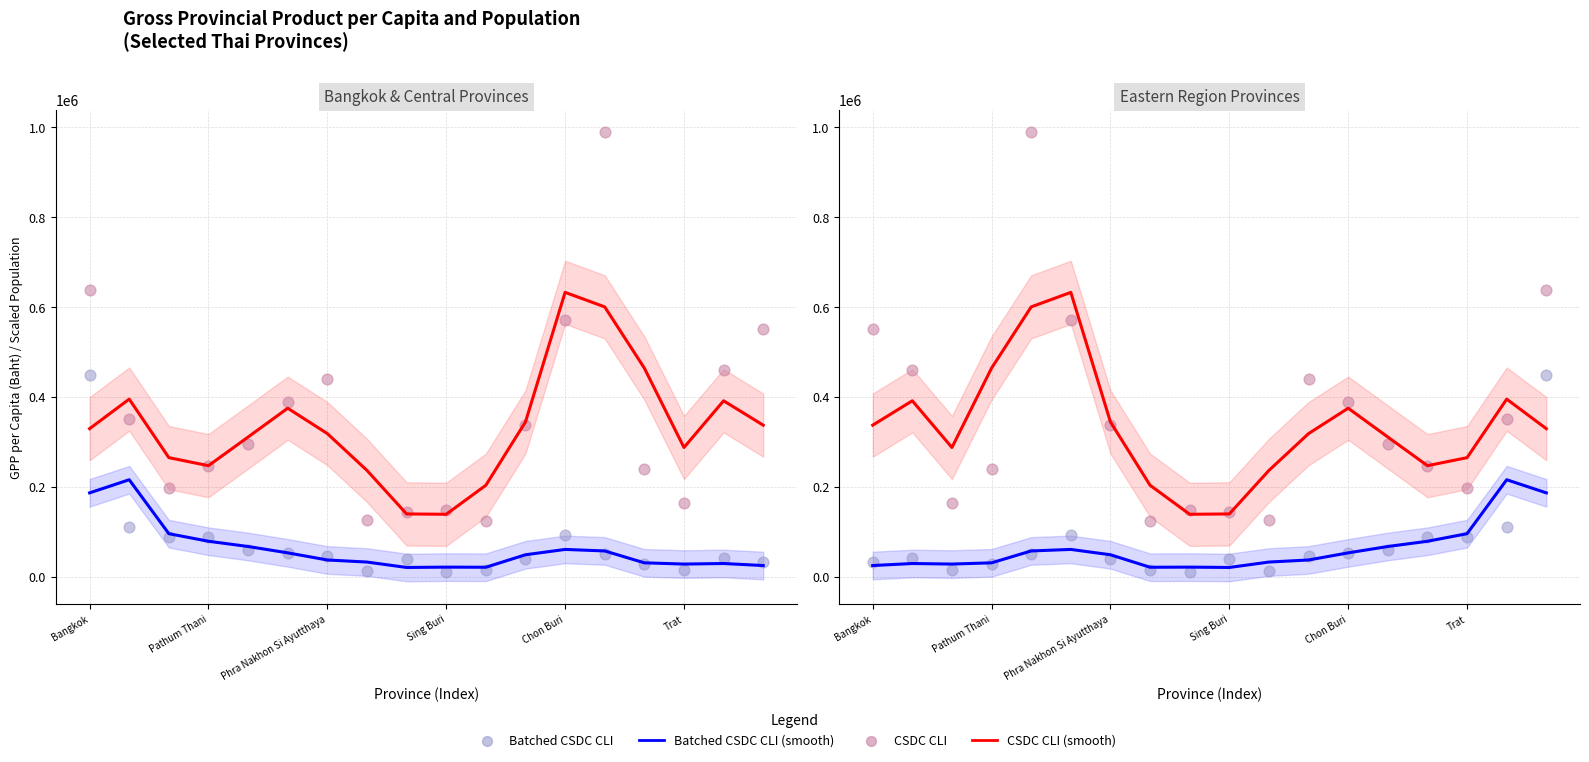

At how many categories does at least one series exceed 594545?

3